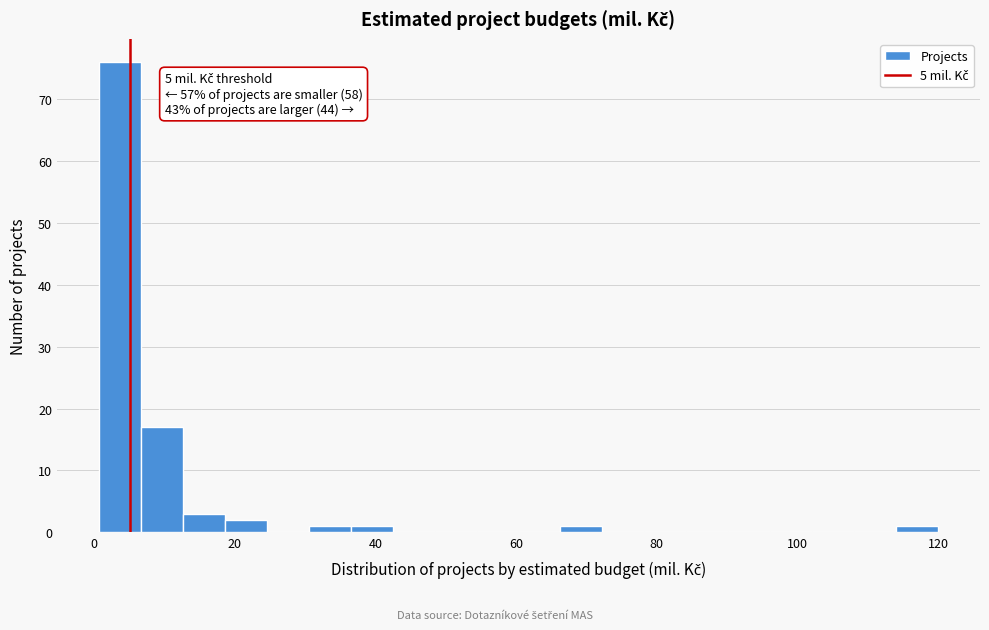

Around what value on the x-axis is the tallest bar? Give the approximate position of its centre, as read against the axis.

4